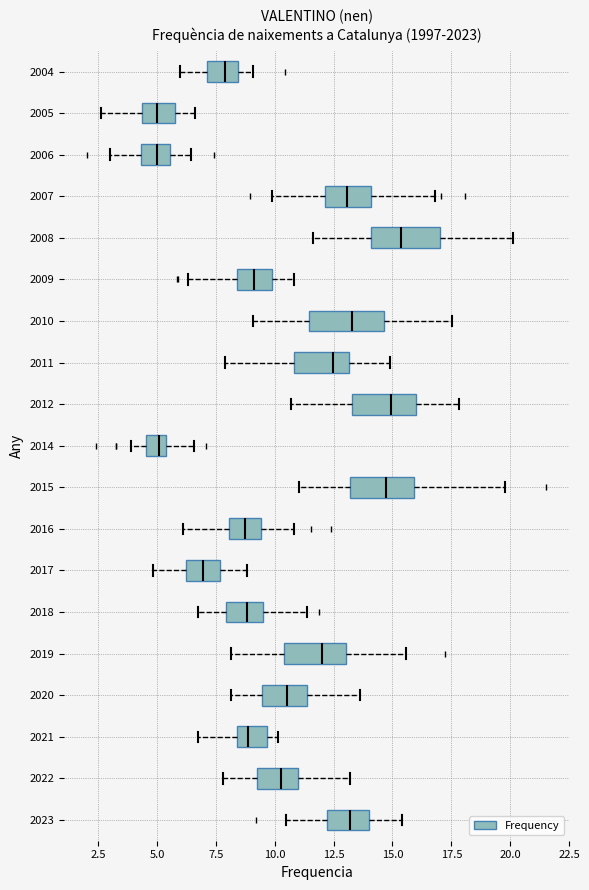

Where is the left edge of the box at y = 2017 on the x-axis? The values are not printed on the chart, so give them approximately, as read against the axis.

6.0